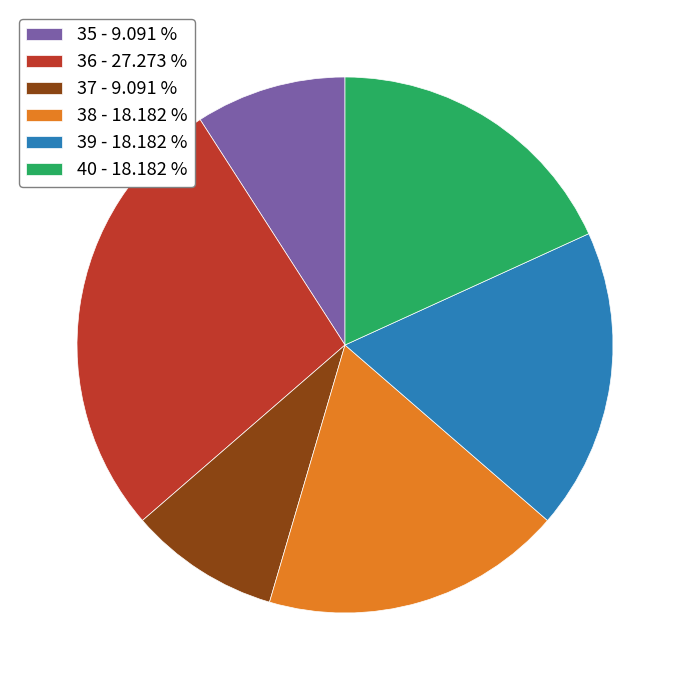

Is it true that 39 is 18% of the pie?

True